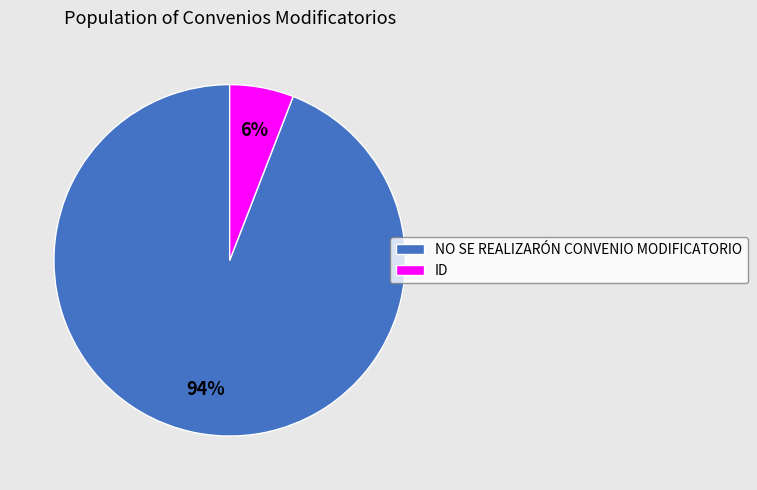

To the nearest percent, what percentage of the pie is ID?

6%